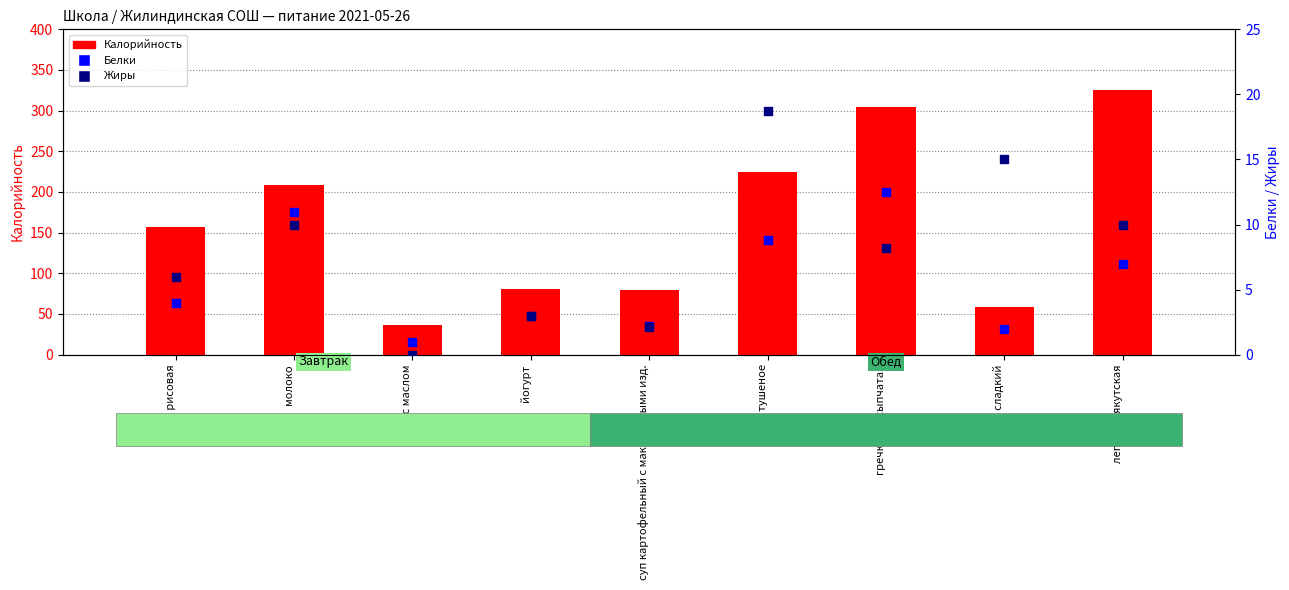

Is the value of Белки at суп картофельный с макаронными изд. greater than the value of Жиры at суп картофельный с макаронными изд.?

Yes